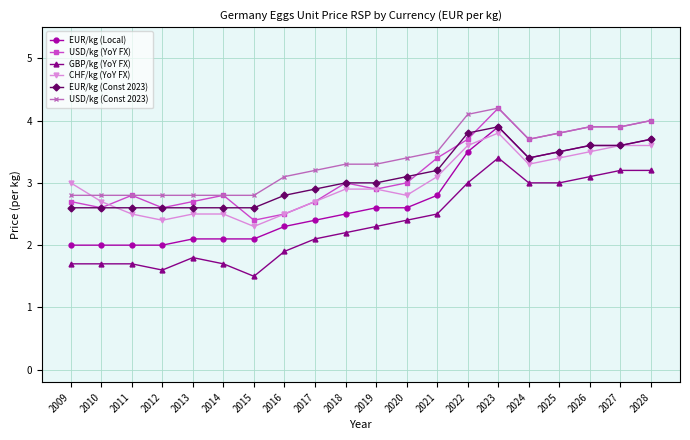

The USD/kg (Const 2023) series shows 3.9 at 2027. True or false?

True